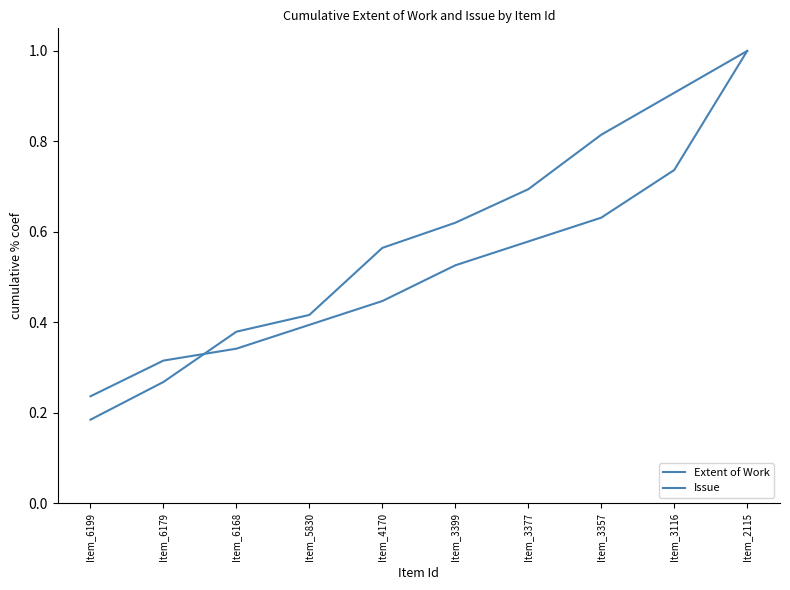

Reading left to right, extract all data points from this chart.

Extent of Work: 0.2	0.3	0.4	0.4	0.6	0.6	0.7	0.8	0.9	1.0
Issue: 0.2	0.3	0.3	0.4	0.4	0.5	0.6	0.6	0.7	1.0